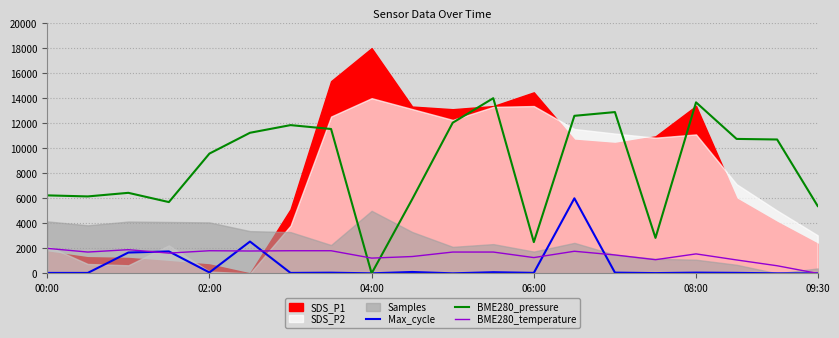

At which category is the sum across all series the highest?

13